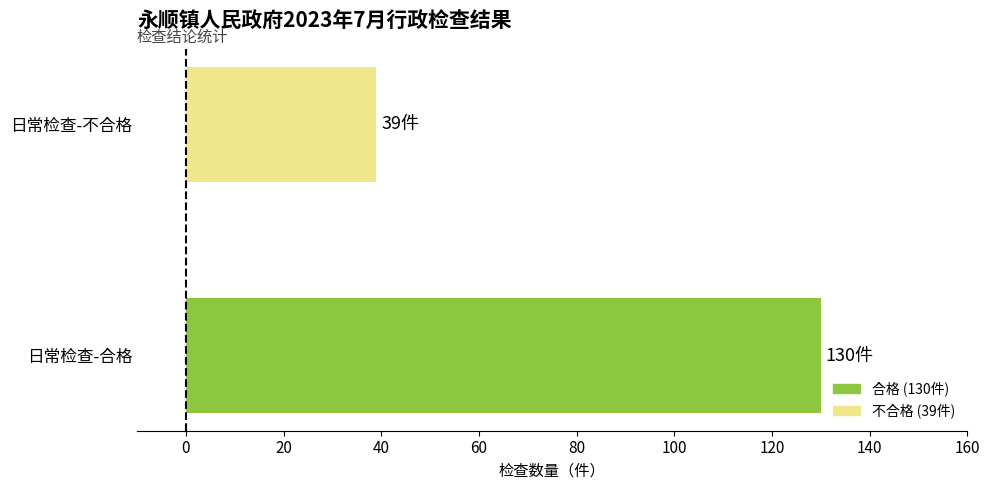

Approximately how many times larger is the value at 日常检查-合格 compared to 日常检查-不合格?

3.3